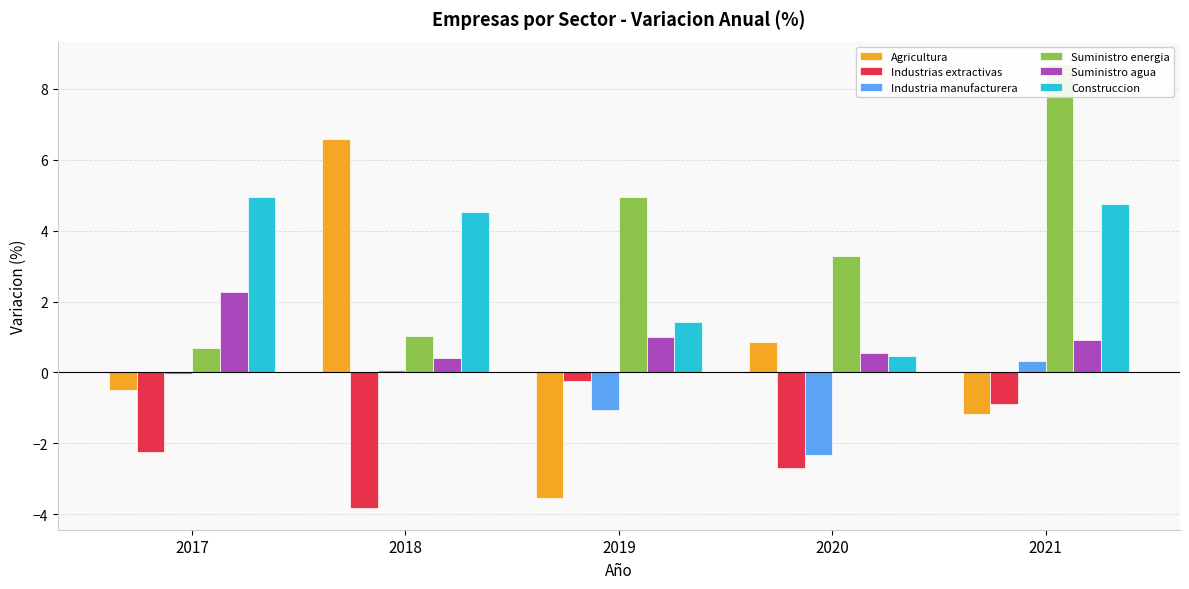

What is the highest value of the Industria manufacturera series?

0.3